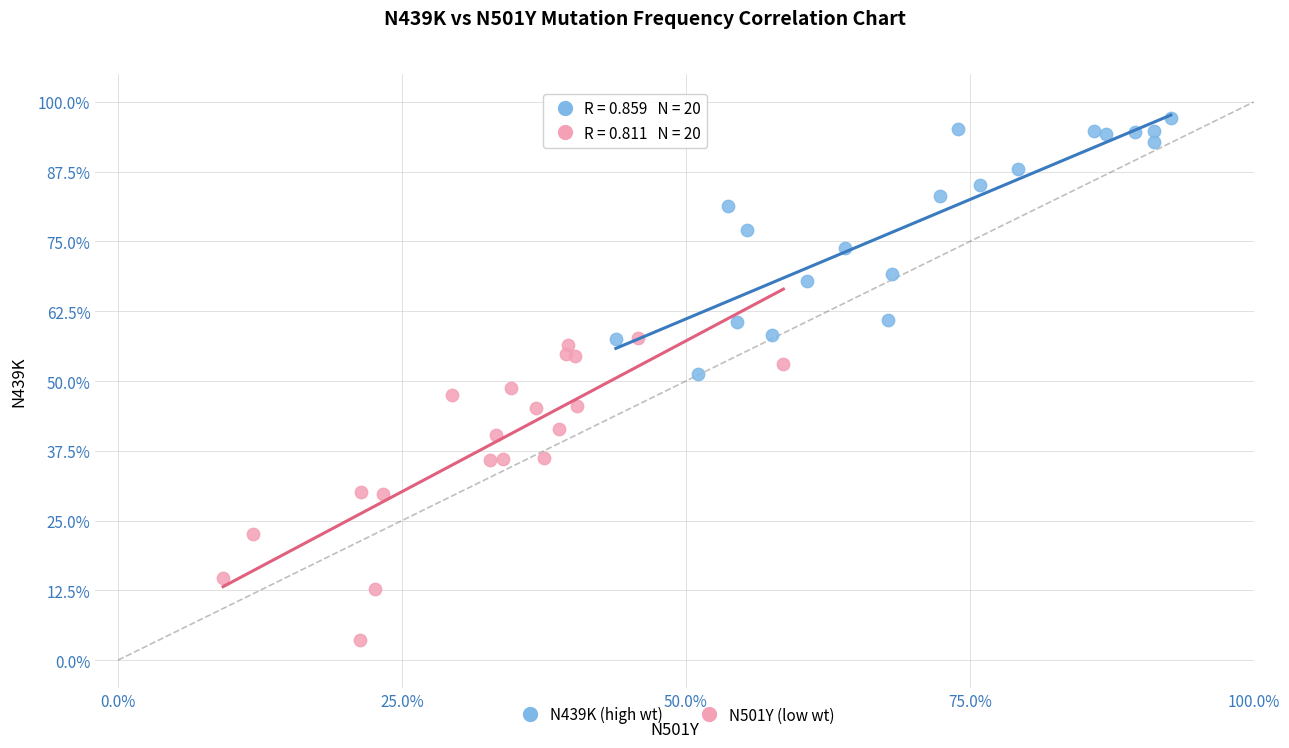

Which series contains the highest Y value?

N439K (high wt)